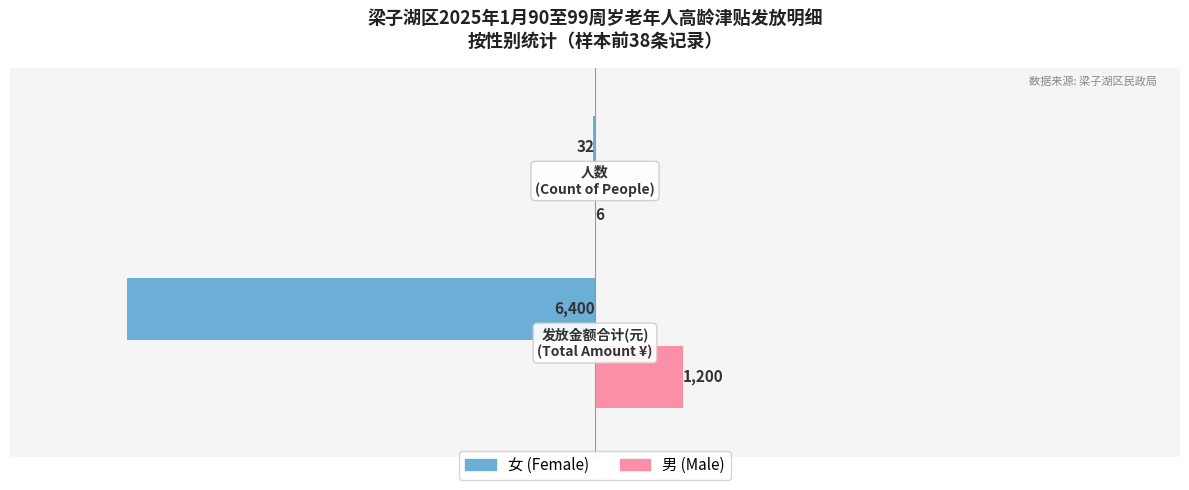

How many data points does each series have?

2